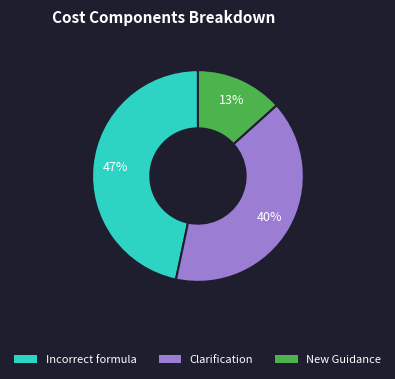

To the nearest percent, what percentage of the pie is Clarification?

40%